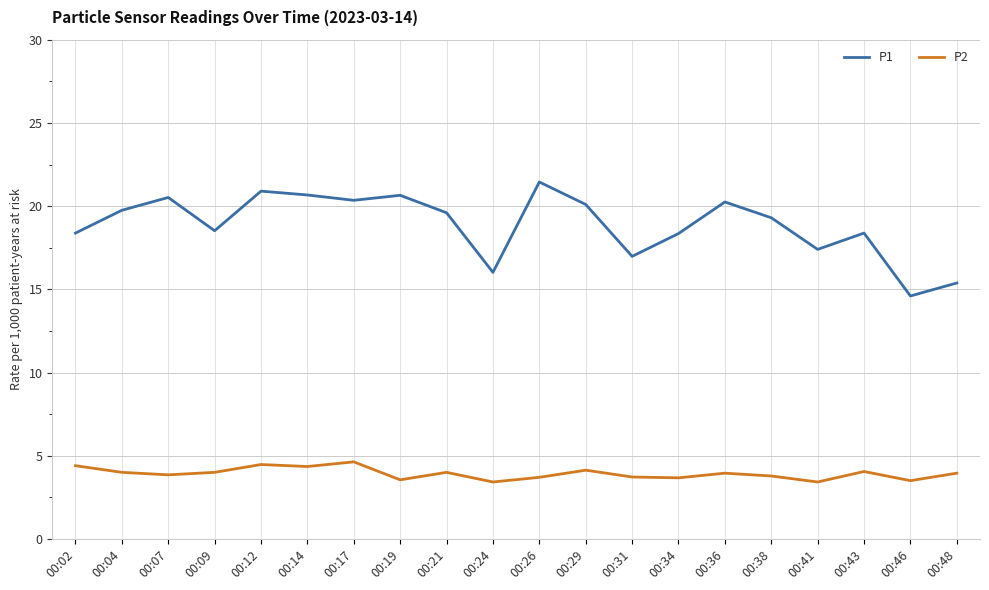

Where does the P1 series first go above 19?

00:04